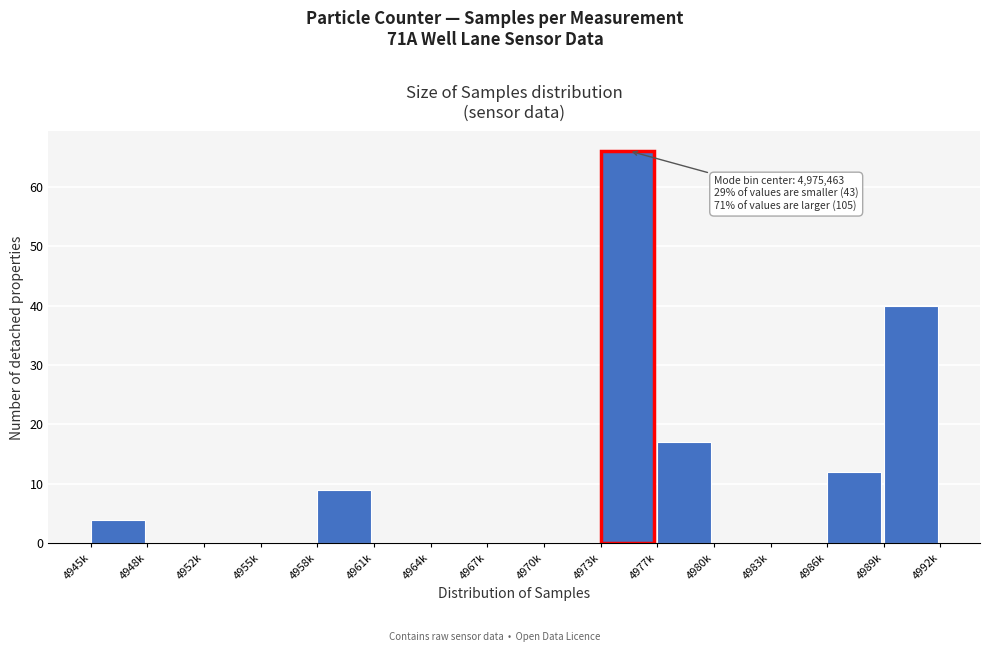

Reading left to right, list all the values displayed in this chart.

4945k=4	4948k=0	4952k=0	4955k=0	4958k=9	4961k=0	4964k=0	4967k=0	4970k=0	4973k=66	4977k=17	4980k=0	4983k=0	4986k=12	4989k=40